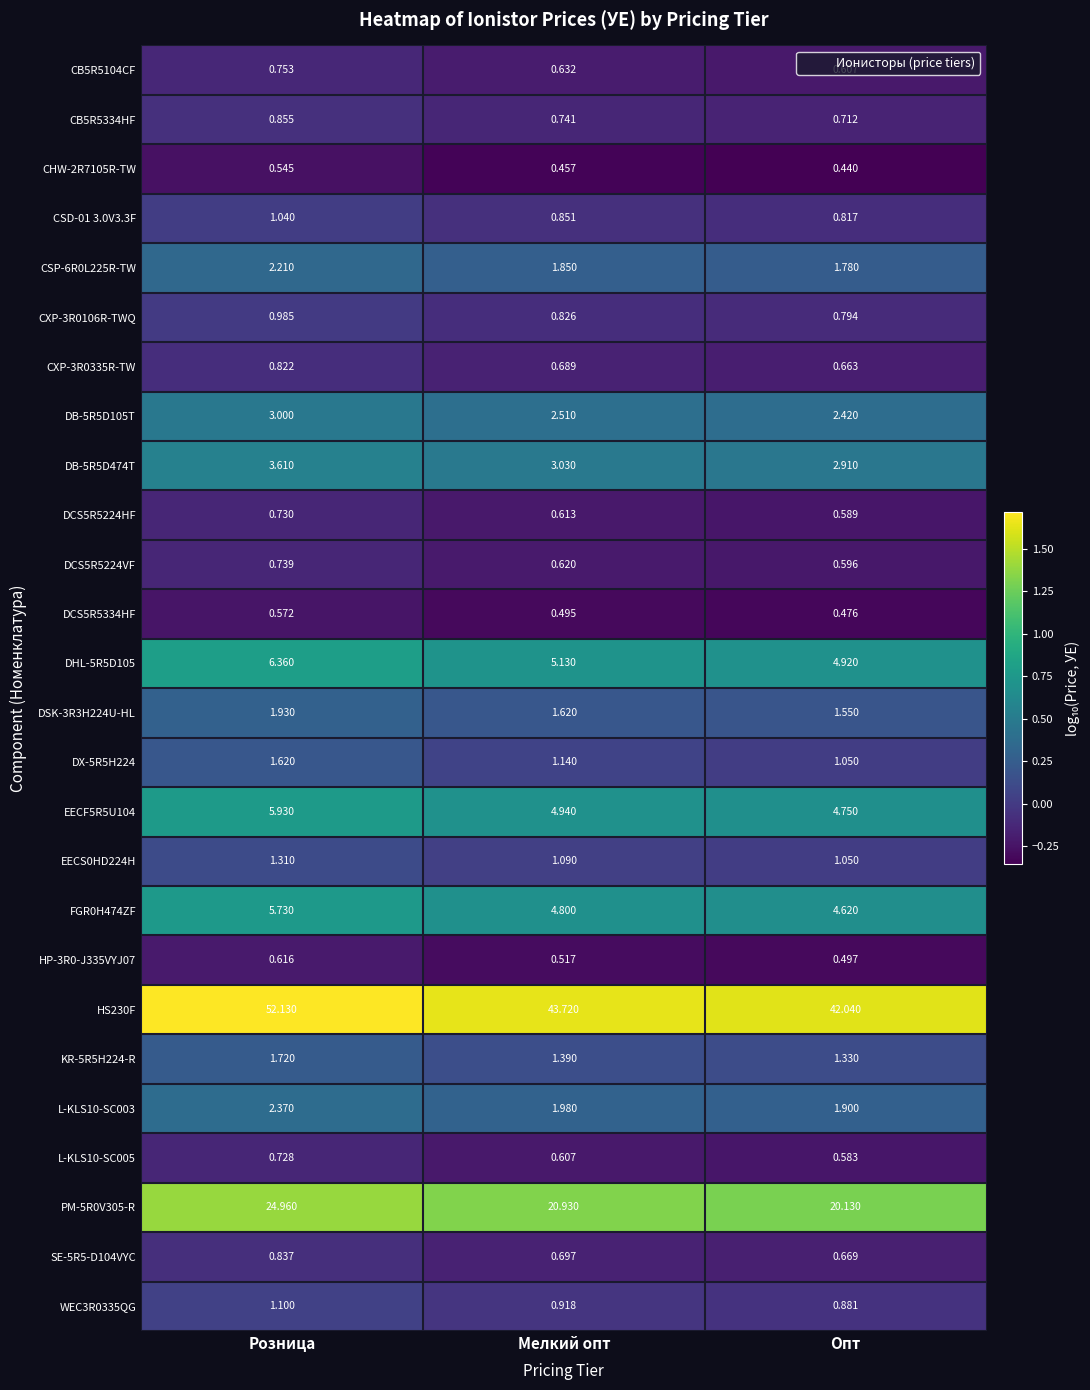

Which series has the widest spread of values?

HS230F